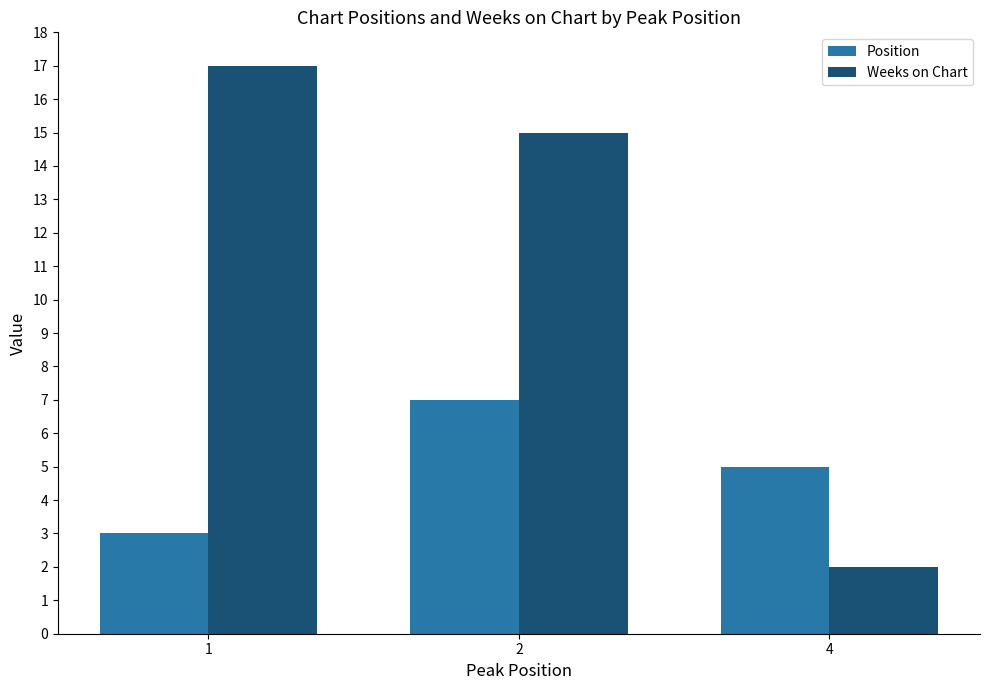

Does the chart contain stacked bars?

No